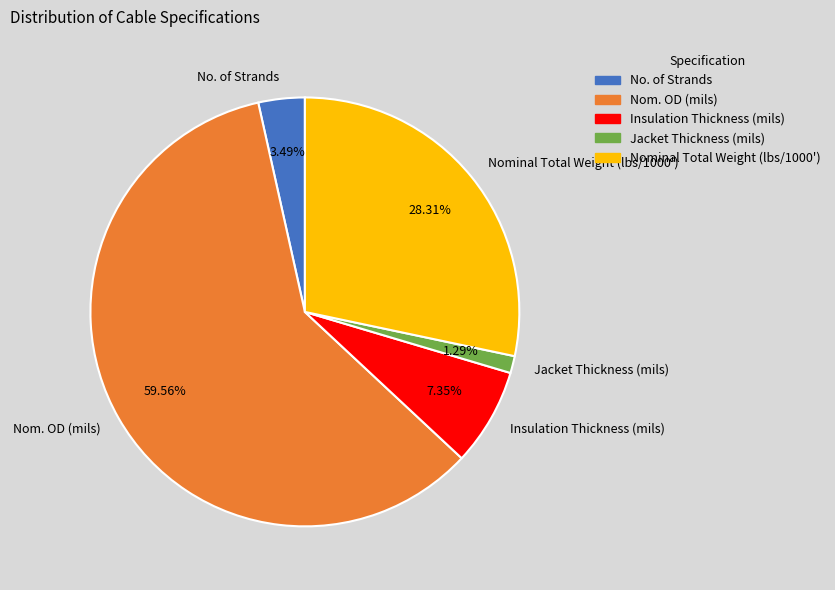

Do Nominal Total Weight (lbs/1000') and No. of Strands together represent more than half of the pie?

No